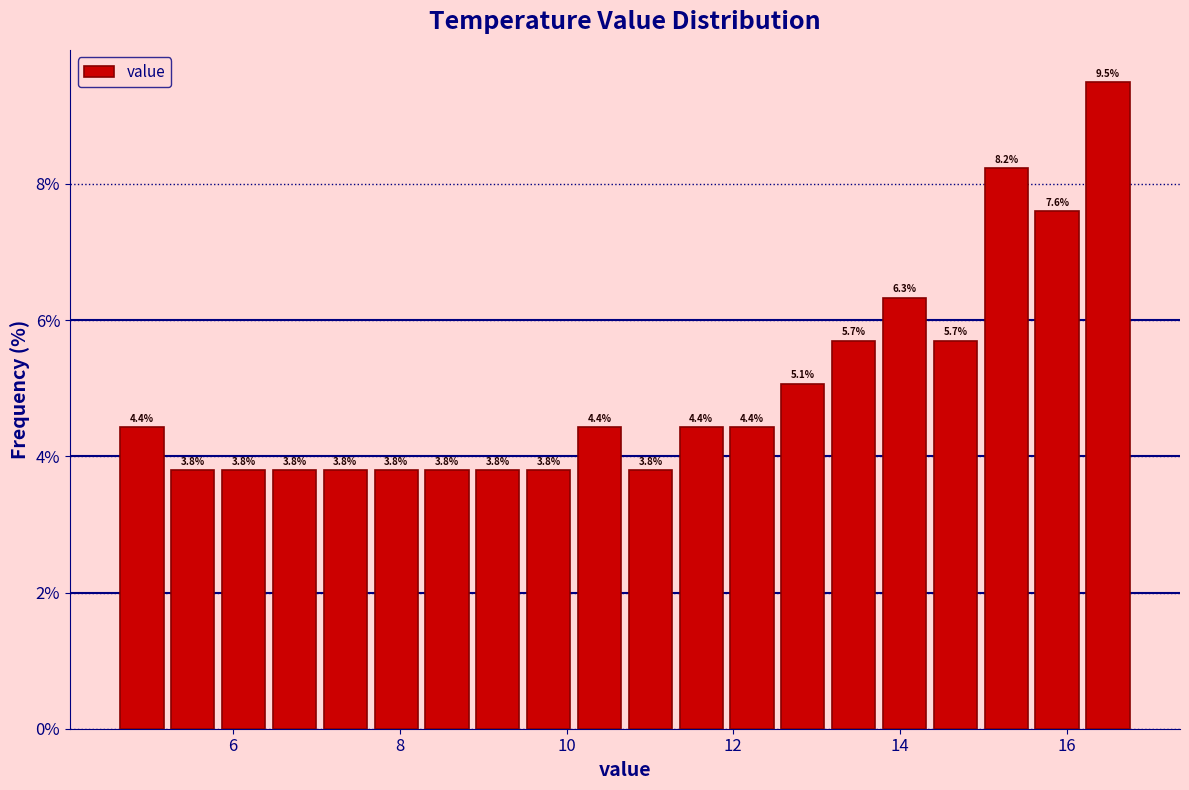

Read against the x-axis, roughly where is the centre of the tallest bar?

16.4